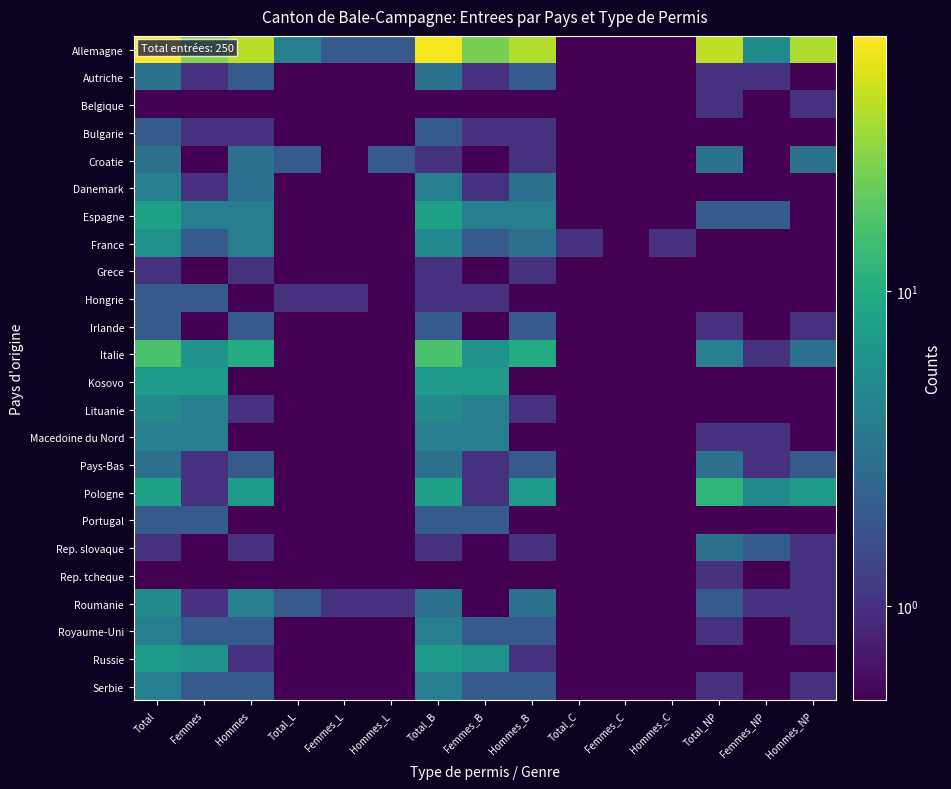

What is the difference between the highest and lowest values at Femmes_B?

23.5